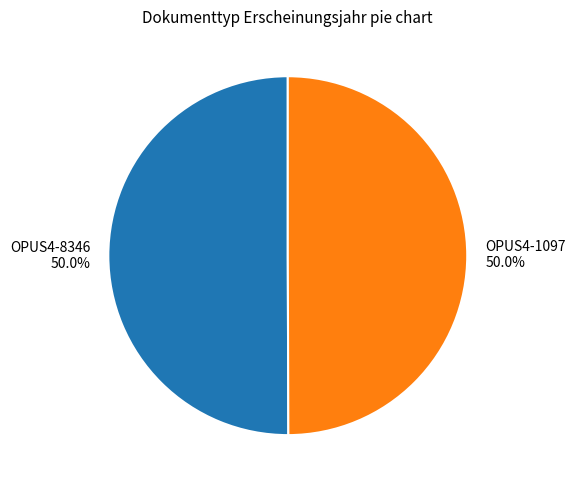

What is the ratio of the value at OPUS4-8346 to the value at OPUS4-1097?

1.0